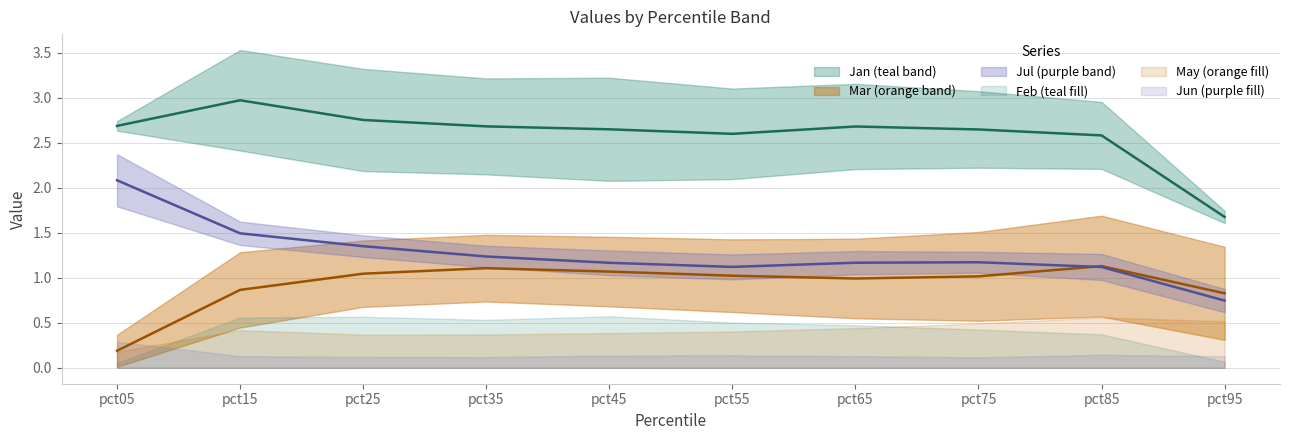

Reading left to right, extract all data points from this chart.

Jan: 2.7	3.0	2.8	2.7	2.7	2.6	2.7	2.6	2.6	1.7
Mar: 0.2	0.9	1.0	1.1	1.1	1.0	1.0	1.0	1.1	0.8
Jul: 2.1	1.5	1.4	1.2	1.2	1.1	1.2	1.2	1.1	0.7